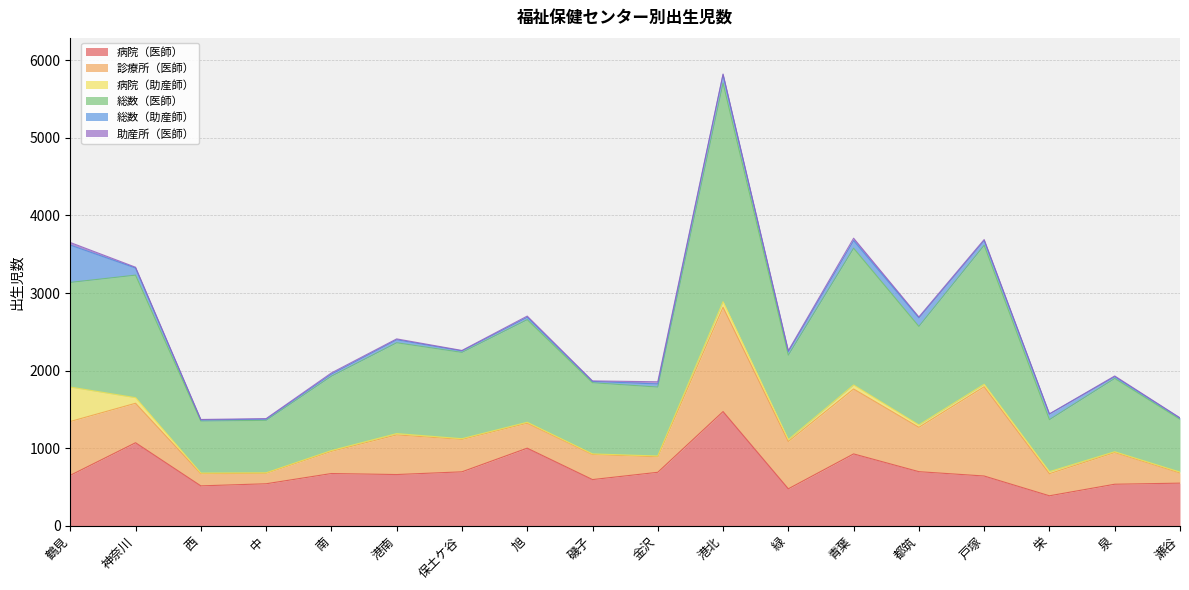

What is the label of the 2nd point from the right?

泉